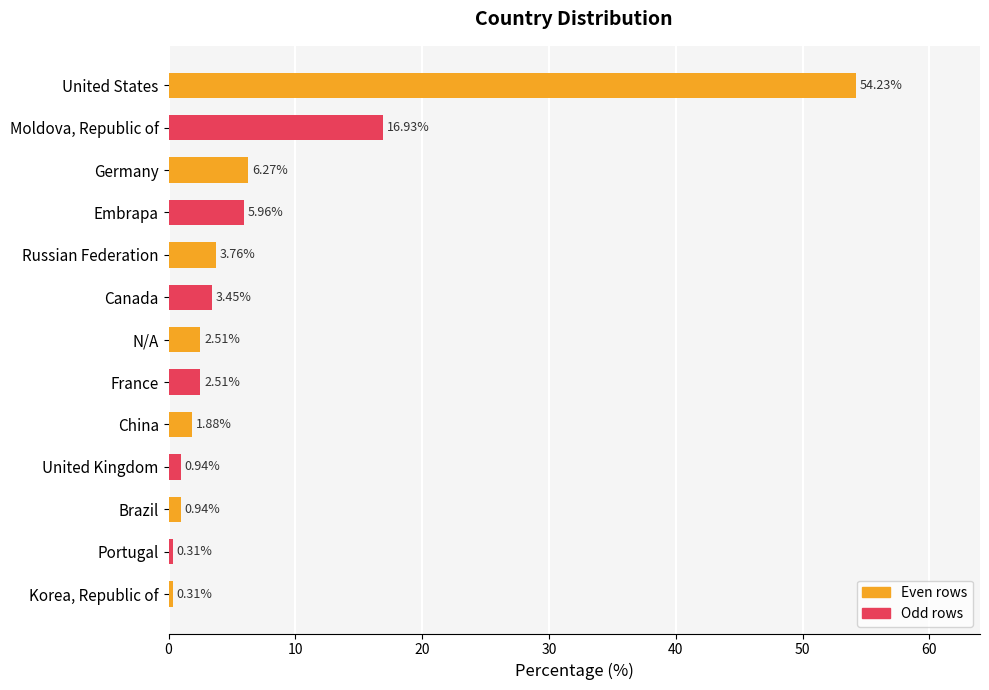

Where is the data nearest to the value 27?

Moldova, Republic of